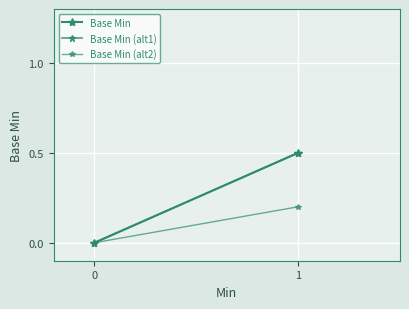

Count the number of data series in this chart.

3